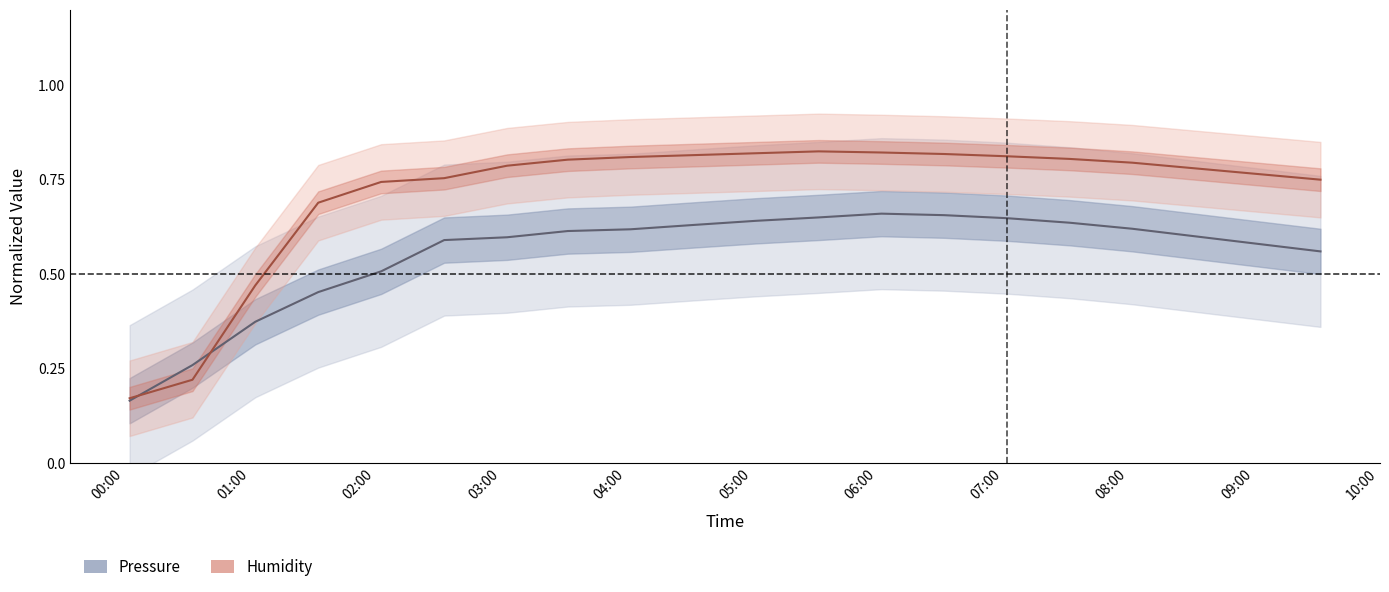

Is it true that Humidity (normalized) equals 0.8 at 09:00?

True